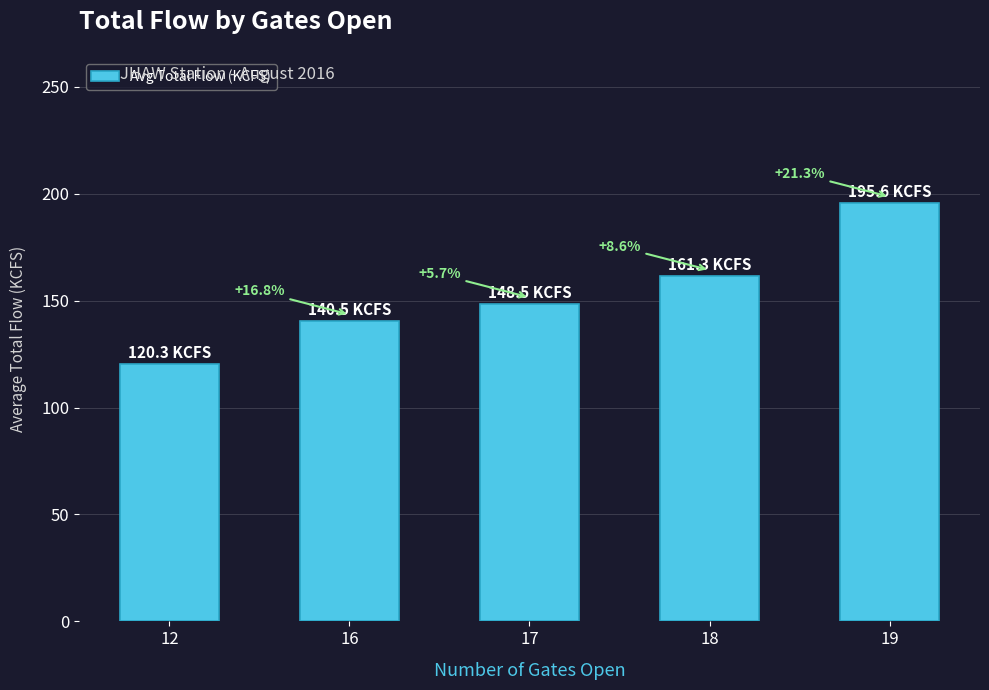

Does the chart contain any negative values?

No